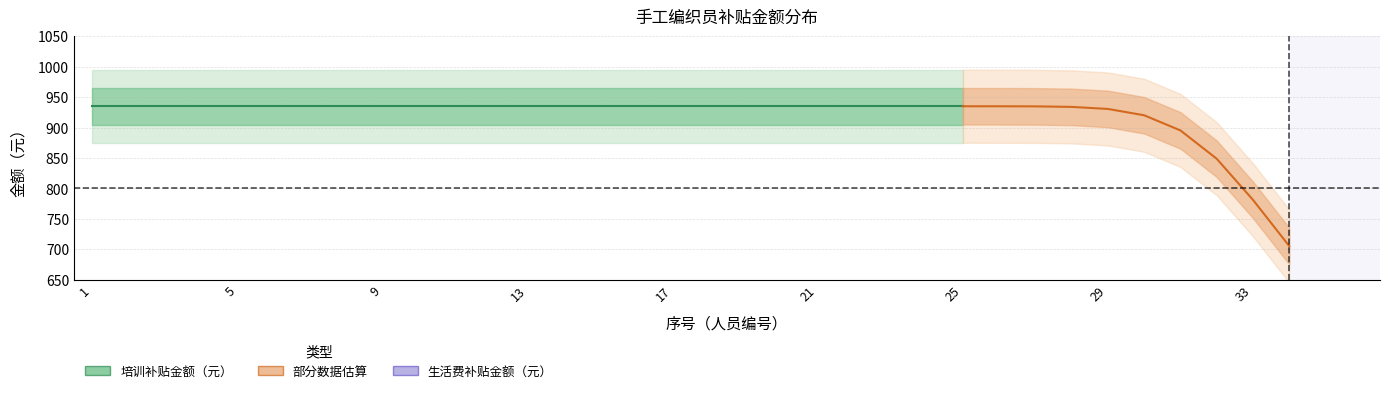

Which category has the lowest value in the 生活费补贴金额（元） series?

34